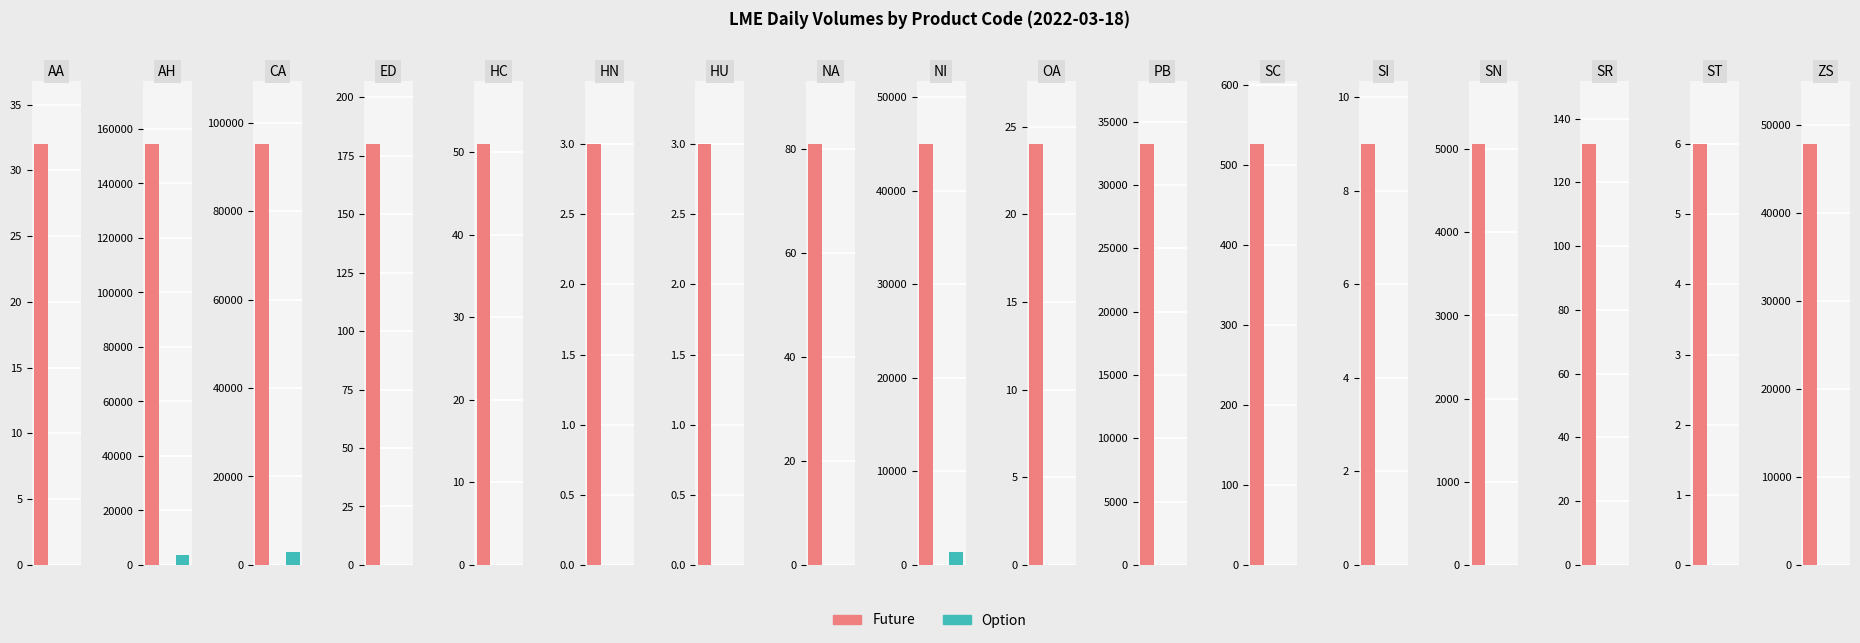

Reading left to right, transcribe all the data shown in this chart.

Future: AA=32	AH=154427	CA=95146	ED=180	HC=51	HN=3	HU=3	NA=81	NI=44996	OA=24	PB=33230	SC=526	SI=9	SN=5060	SR=132	ST=6	ZS=47788
Option: AA=0	AH=3545	CA=2990	ED=0	HC=0	HN=0	HU=0	NA=0	NI=1400	OA=0	PB=15	SC=0	SI=0	SN=0	SR=0	ST=0	ZS=15